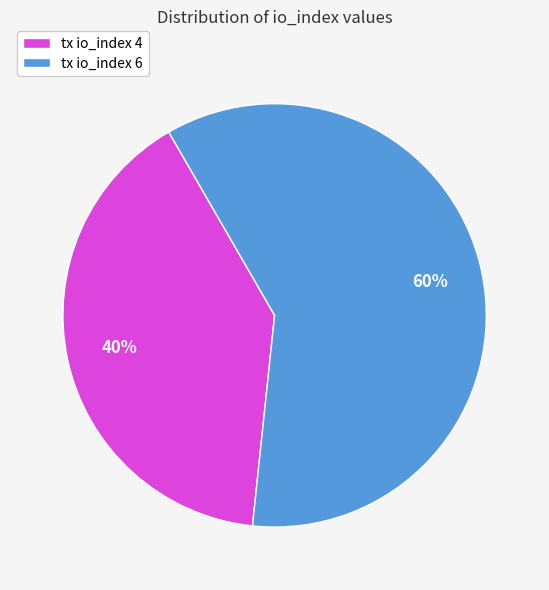

To the nearest percent, what is the combined percentage of tx io_index 4 and tx io_index 6?

100%